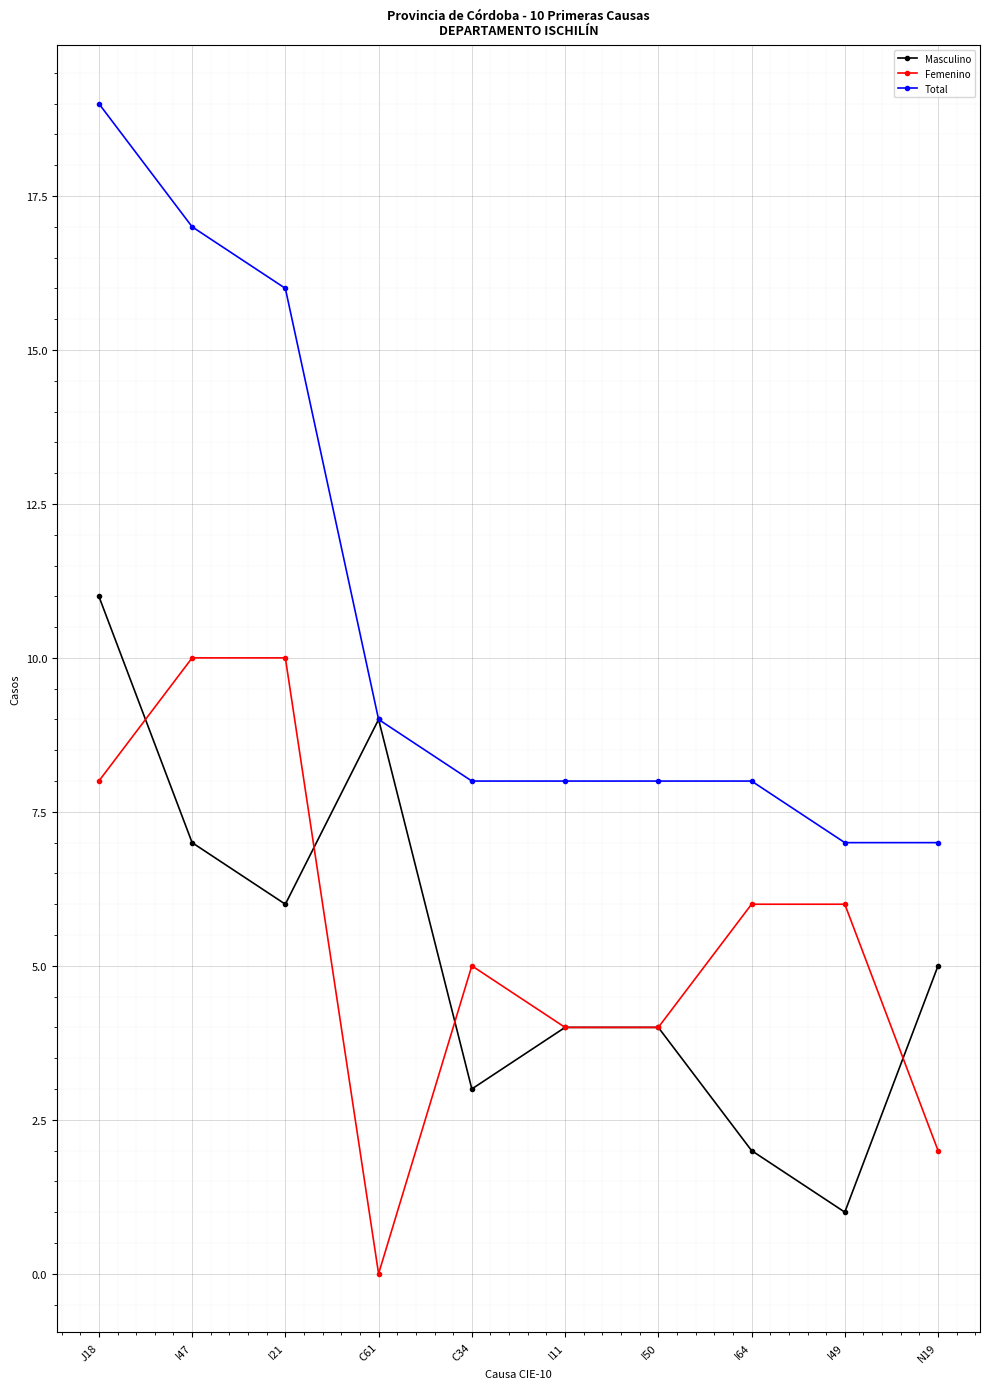

Which series has the largest range (max minus min)?

Total